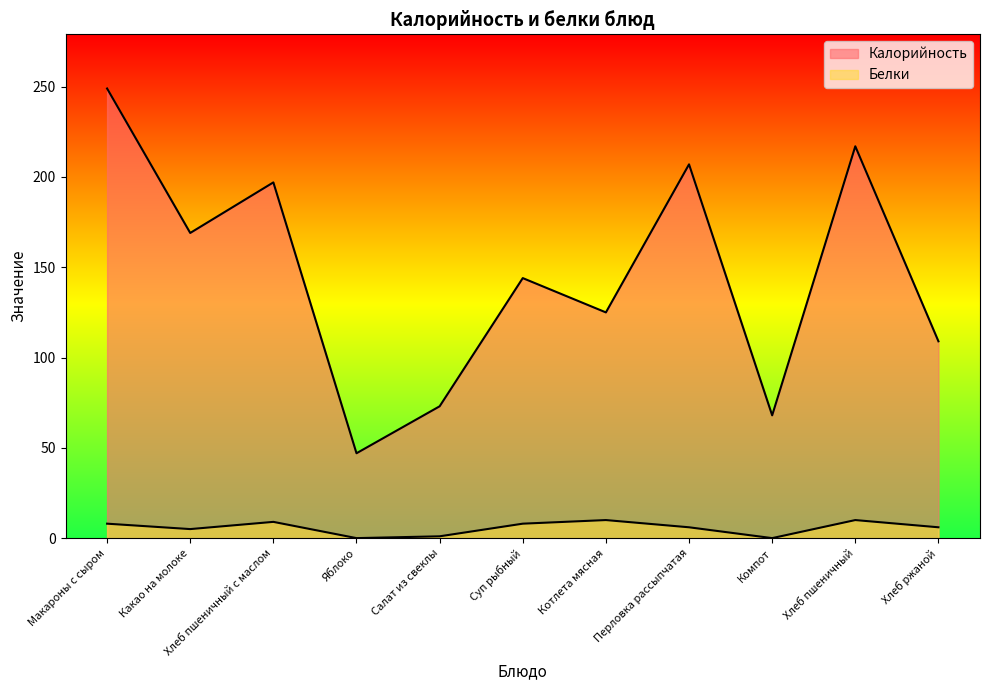

How many interior local peaks does the Белки series have?

3